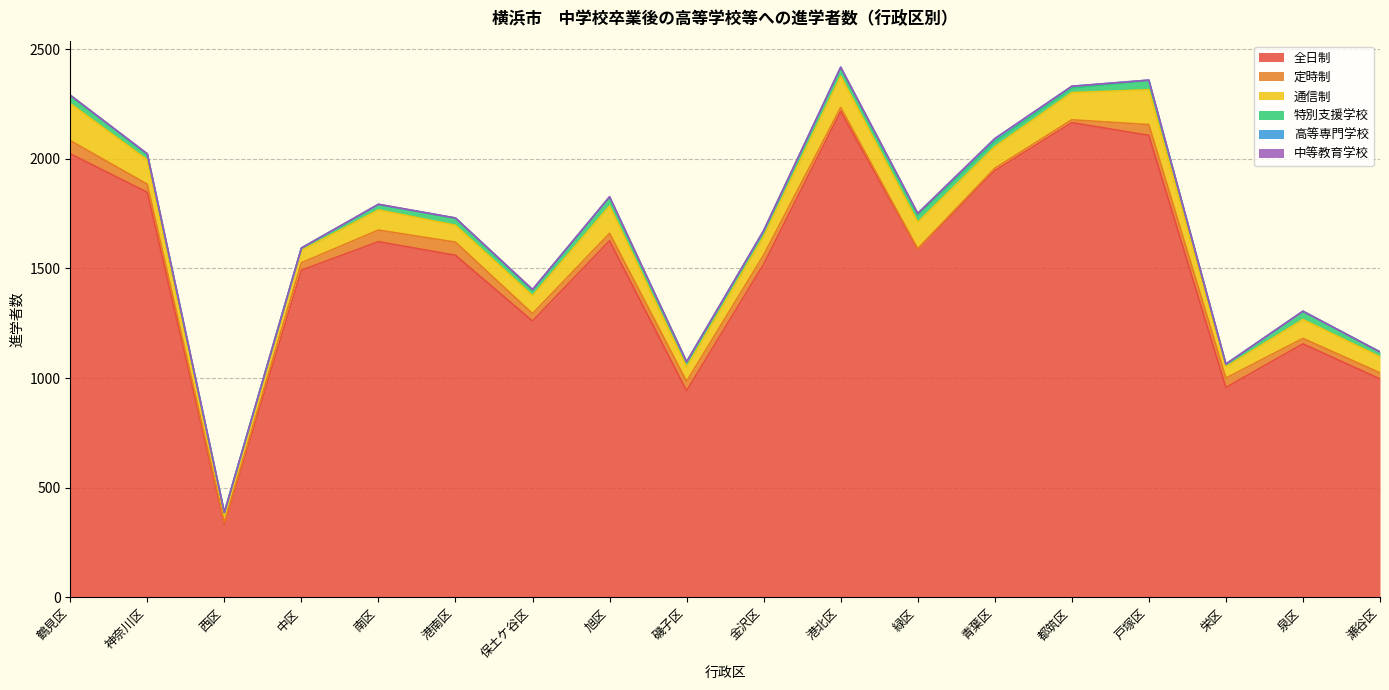

List the series in order of their peak value, lowest first.

中等教育学校, 高等専門学校, 特別支援学校, 定時制, 通信制, 全日制